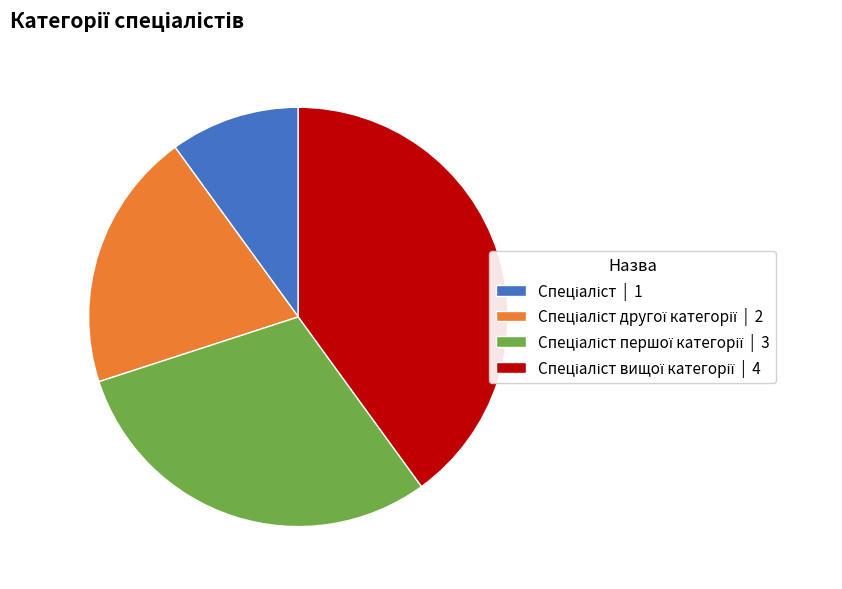

Is there any slice that represents more than half of the pie?

No